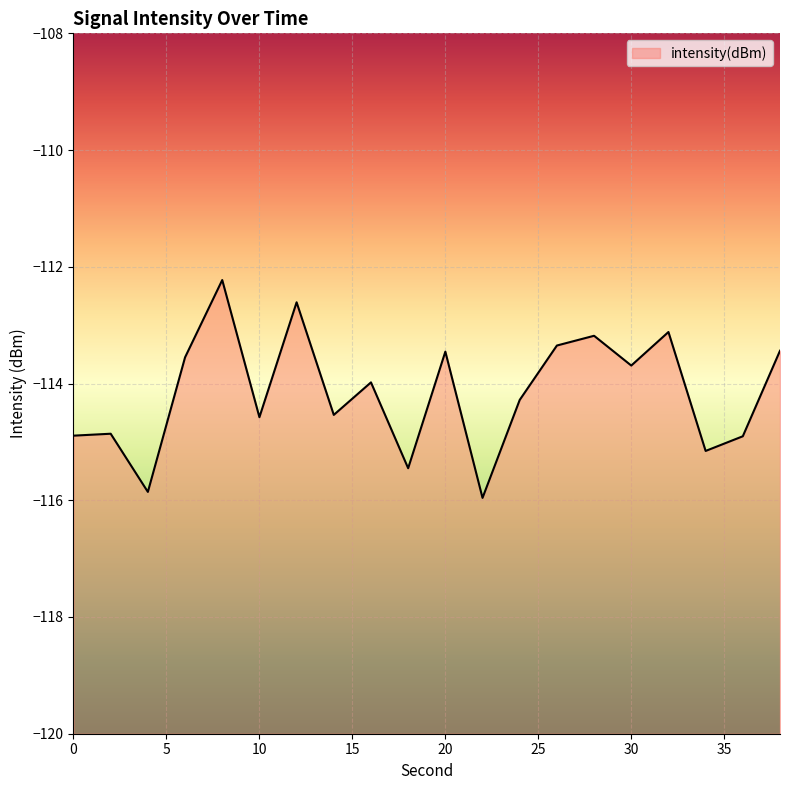

Rank the categories by value from highest to lowest.

8, 12, 32, 28, 26, 38, 20, 6, 30, 16, 24, 14, 10, 2, 0, 36, 34, 18, 4, 22